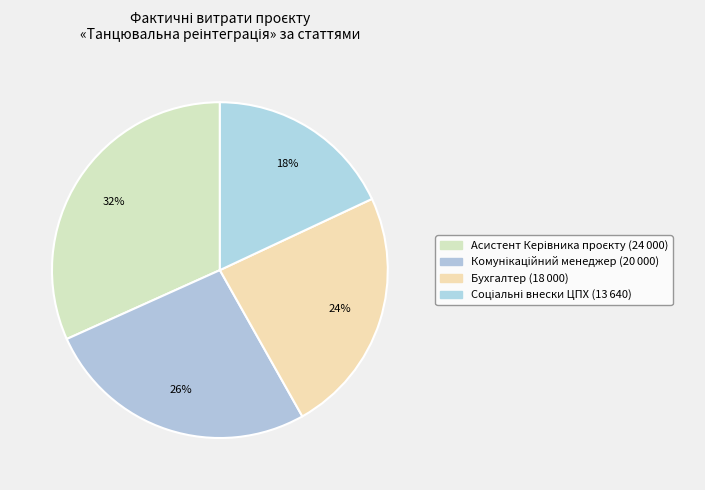

Count the number of slices in the pie.

4